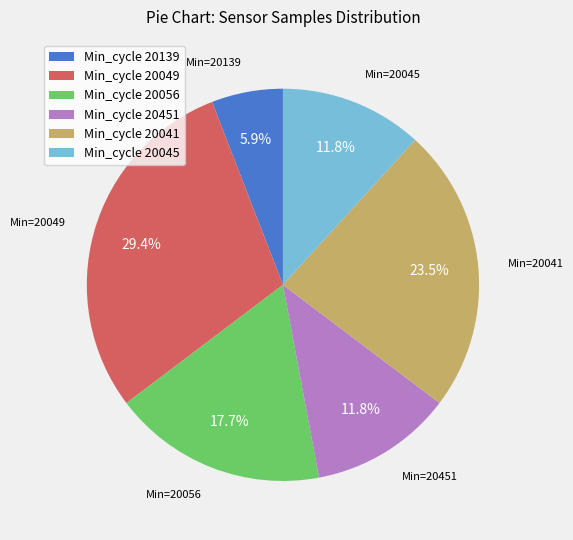

Which has a higher value, Min_cycle 20049 or Min_cycle 20041?

Min_cycle 20049